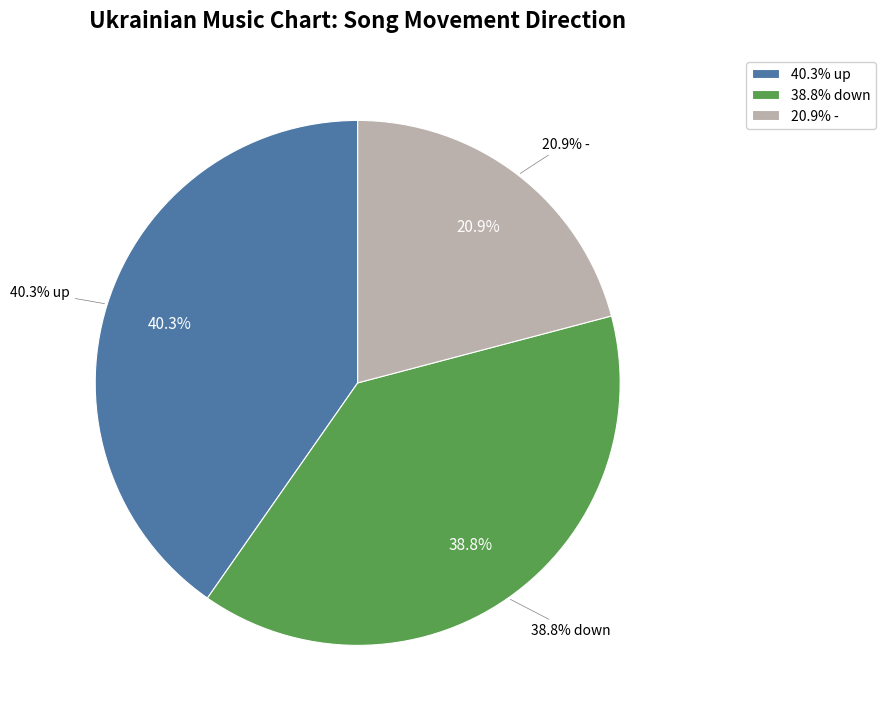

What is the smallest slice in the pie chart?

-